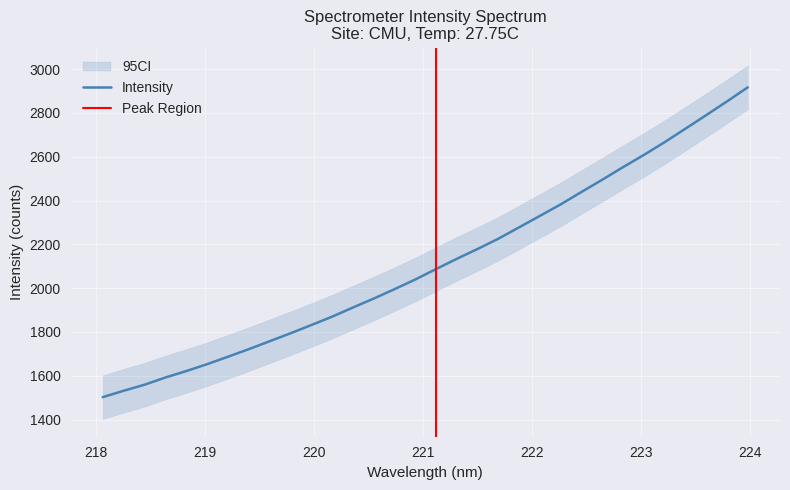

Reading left to right, extract all data points from this chart.

218.0596=1502.4	218.2508=1531.5	218.442=1558.9	218.6332=1591.8	218.8244=1621.2	219.0156=1652.6	219.2067=1686.5	219.3979=1721.0	219.589=1757.0	219.7801=1793.5	219.9712=1831.0	220.1623=1869.2	220.3533=1911.0	220.5444=1951.9	220.7354=1994.8	220.9264=2039.1	221.1174=2086.6	221.3083=2133.6	221.4993=2178.6	221.6902=2225.4	221.8812=2277.5	222.0721=2329.8	222.263=2382.3	222.4538=2439.1	222.6447=2494.9	222.8355=2552.3	223.0264=2608.0	223.2172=2666.3	223.408=2727.8	223.5987=2789.7	223.7895=2852.4	223.9802=2916.8